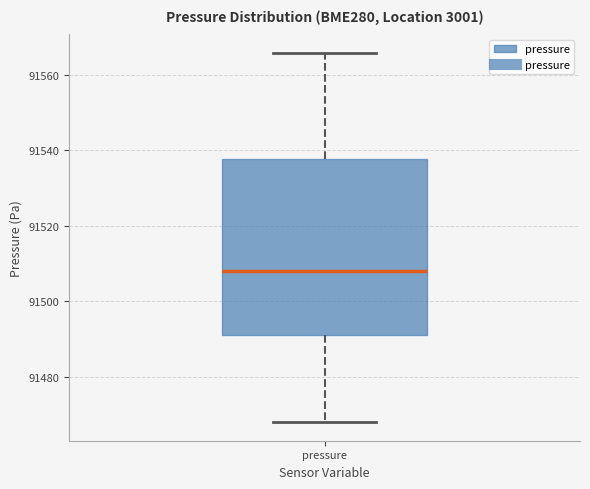

Where does the lower whisker of the box for pressure end on the y-axis? The values are not printed on the chart, so give them approximately, as read against the axis.

91468